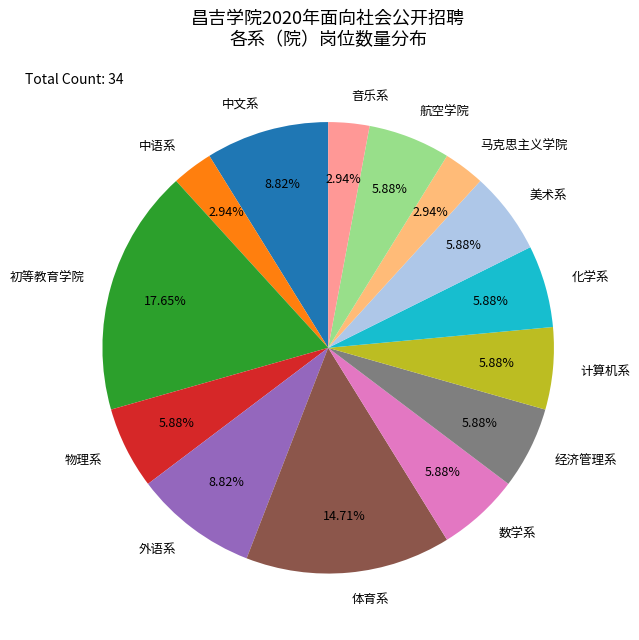

Between 物理系 and 中文系, which is larger?

中文系